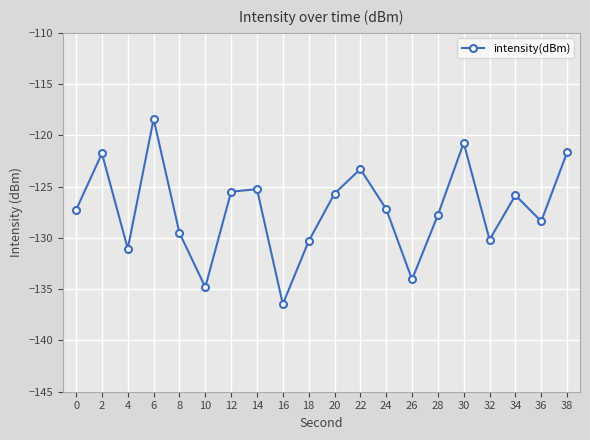

Which label corresponds to the smallest value in the chart?

16